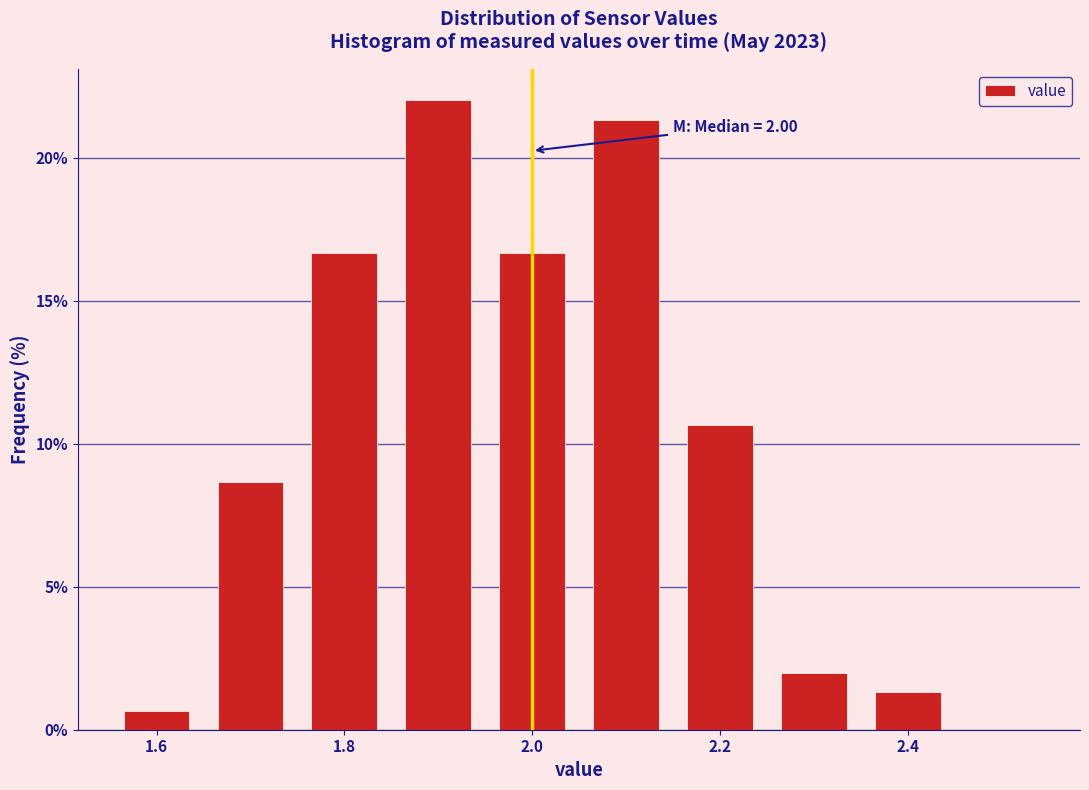

Over which range of the x-axis is the bar tallest?

1.85 to 1.95